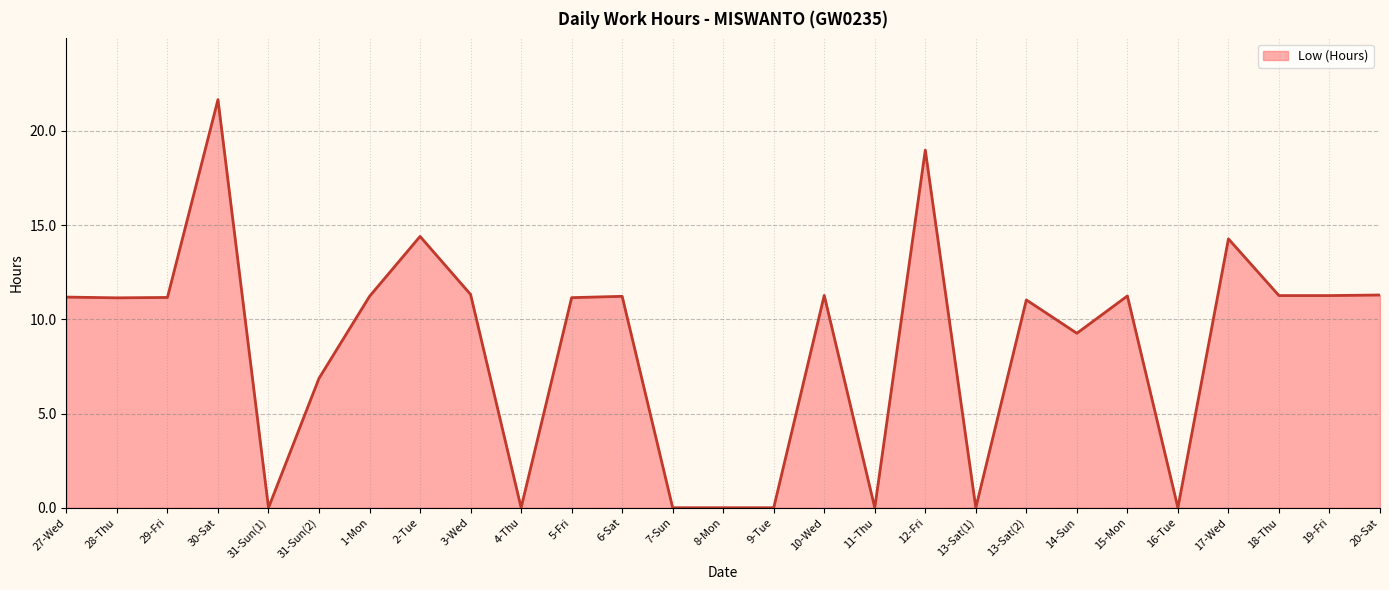

What is the maximum value shown in the chart?

21.7